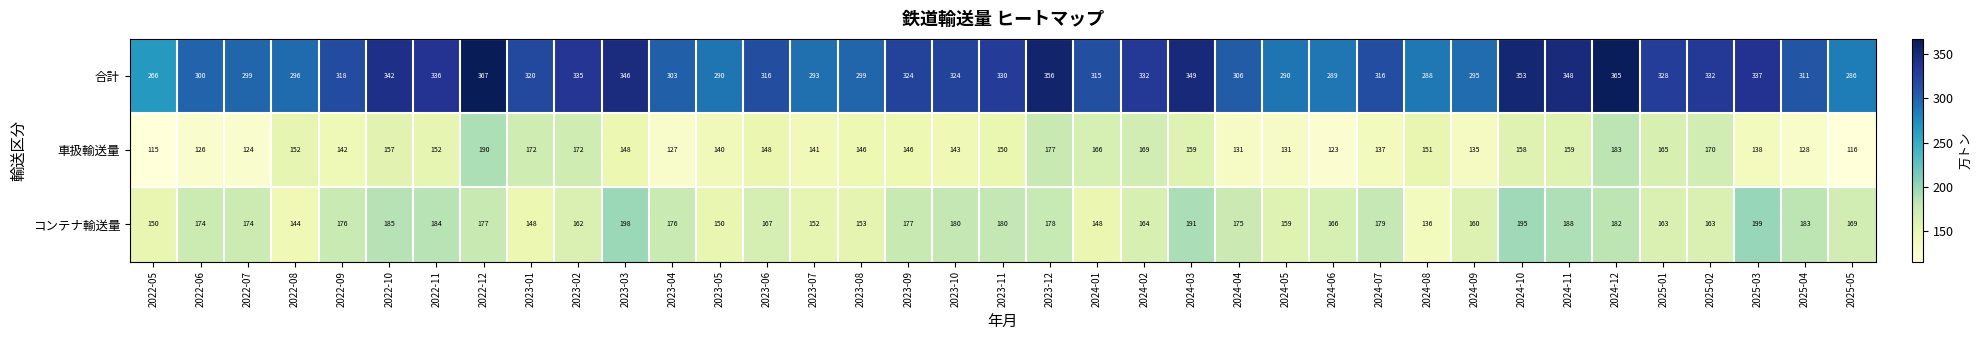

What is the total value across all series at 2025-03?

674